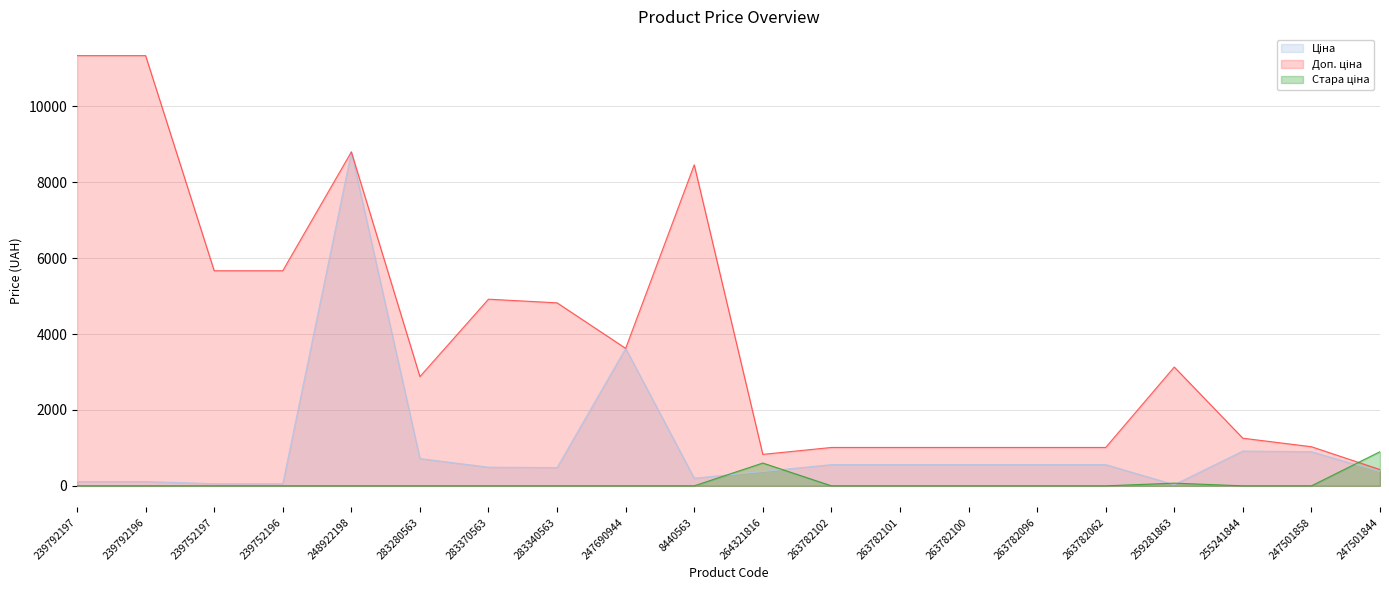

Reading left to right, list all the values displayed in this chart.

Ціна: 113.3	113.3	56.7	56.7	8797.6	719.6	491.7	482.1	3622.2	201.3	377.9	560.2	560.2	560.2	560.2	560.2	31.3	917.2	899.5	373.9
Доп. ціна: 11334.0	11334.0	5667.0	5667.0	8797.6	2878.5	4917.4	4821.4	3622.2	8456.7	829.0	1011.0	1011.0	1011.0	1011.0	1011.0	3130.0	1254.8	1030.8	429.0
Стара ціна: 0.0	0.0	0.0	0.0	0.0	0.0	0.0	0.0	0.0	0.0	600.9	0.0	0.0	0.0	0.0	0.0	71.1	0.0	0.0	899.5